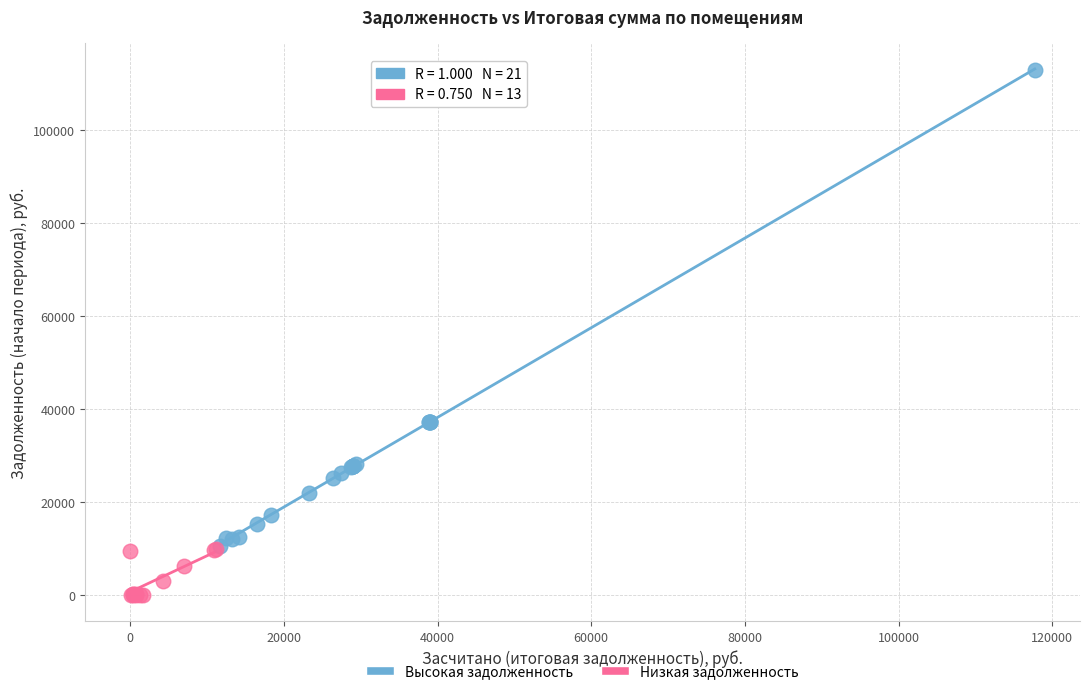

Which series reaches the minimum Y coordinate?

Низкая задолженность